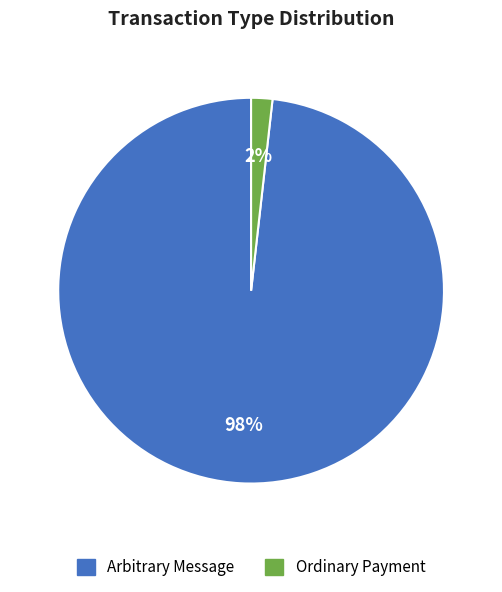

How many segments does this pie chart have?

2